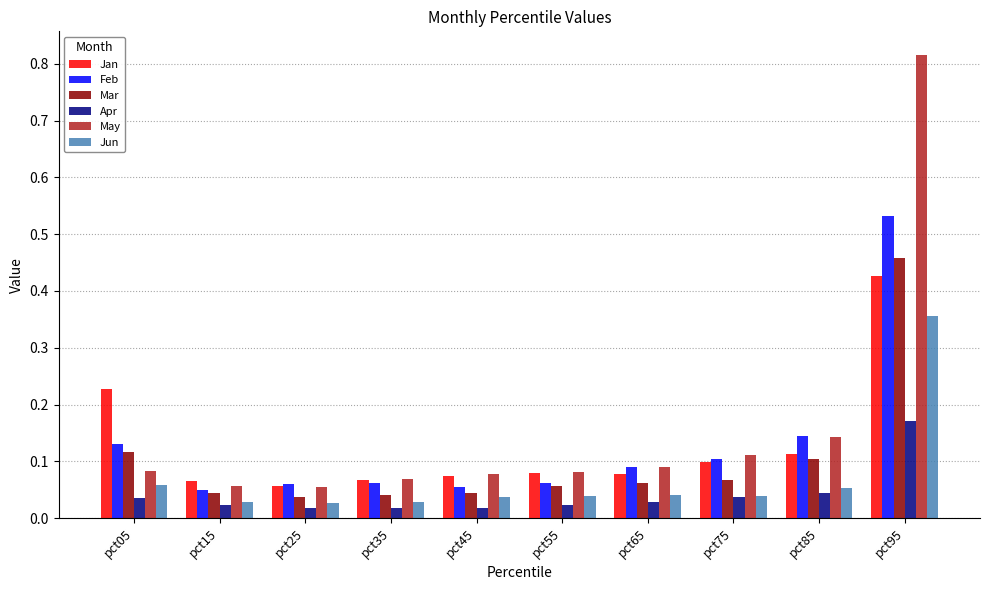

At which category is the sum across all series the highest?

pct95